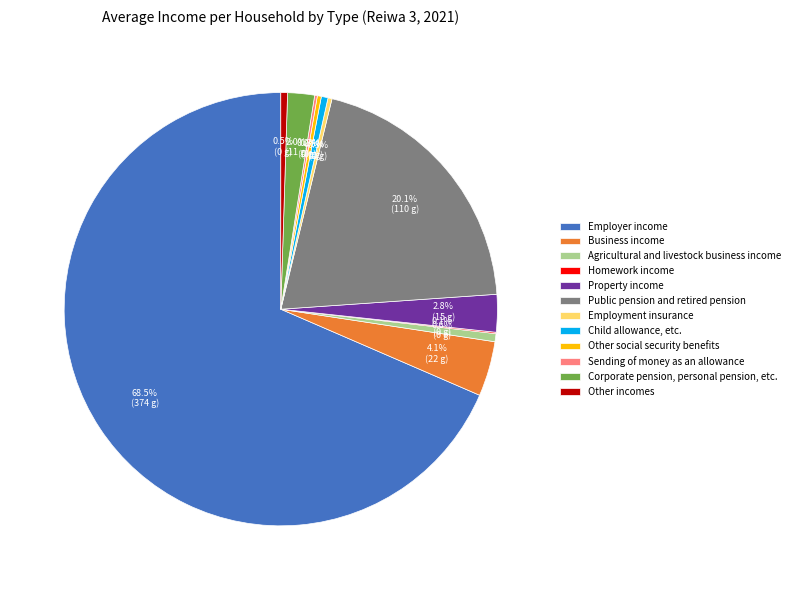

What is the ratio of the value at Property income to the value at Corporate pension, personal pension, etc.?

1.4